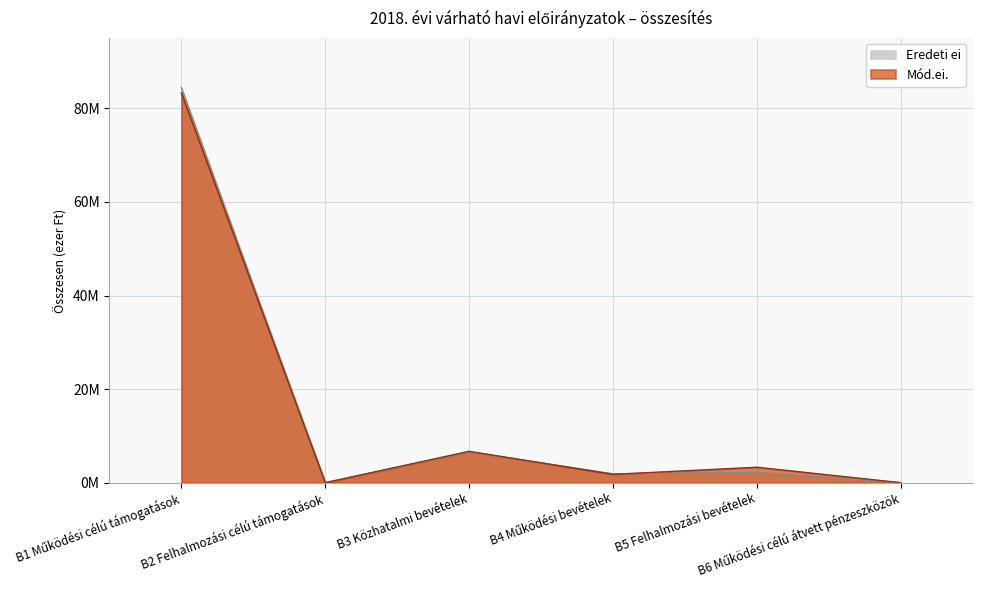

Does the chart display data point markers on the line(s)?

No